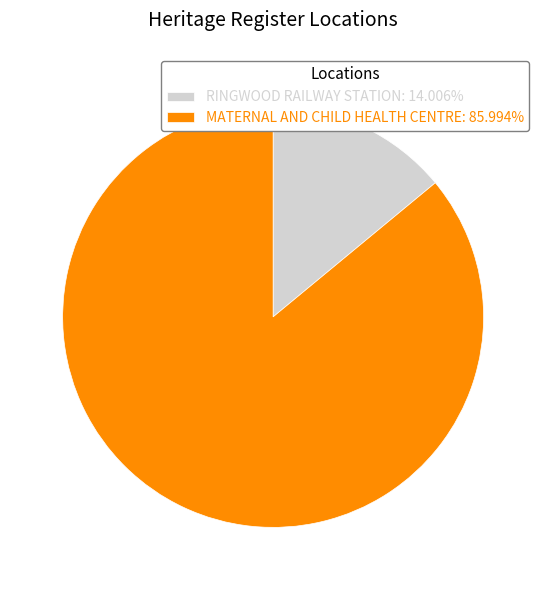

Which slice represents more than half of the pie?

MATERNAL AND CHILD HEALTH CENTRE